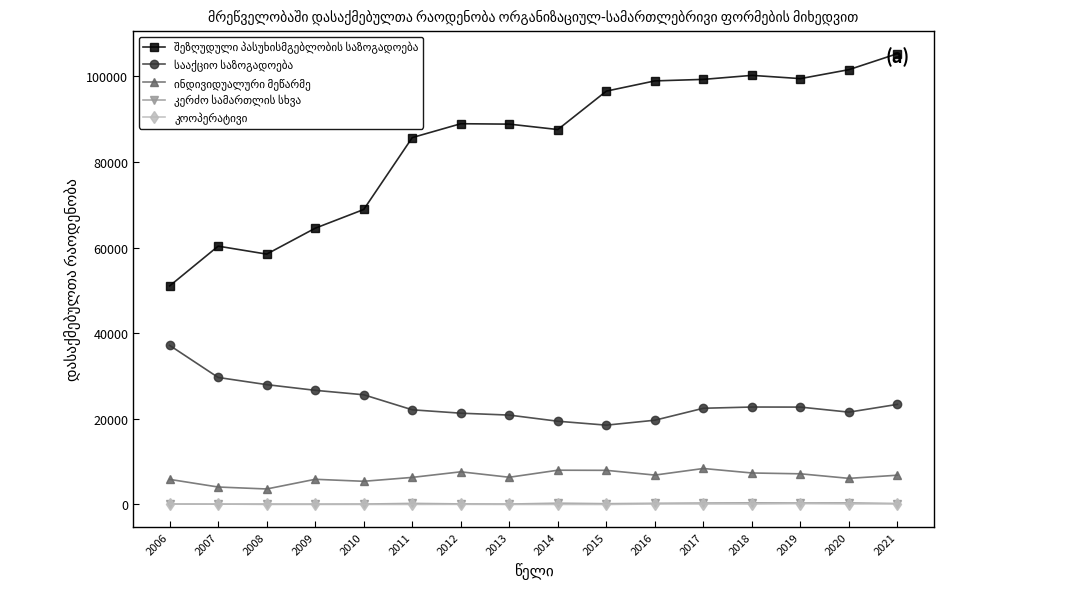

At how many categories does at least one series exceed 65934?

12